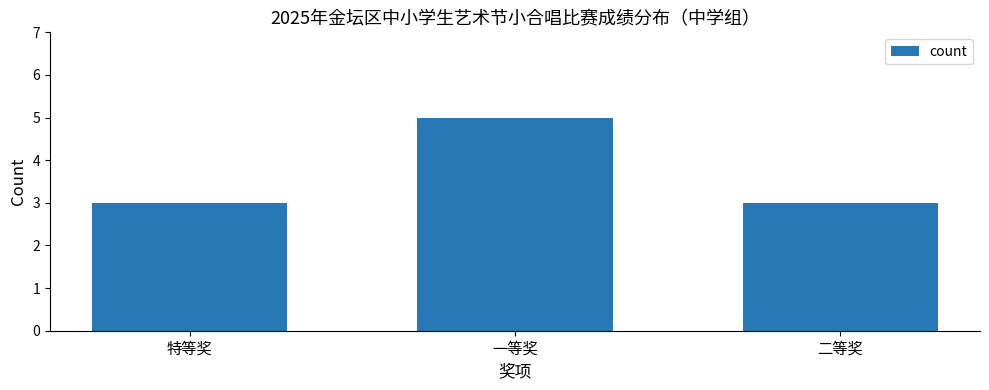

What is the value of the 3rd bar from the left?

3